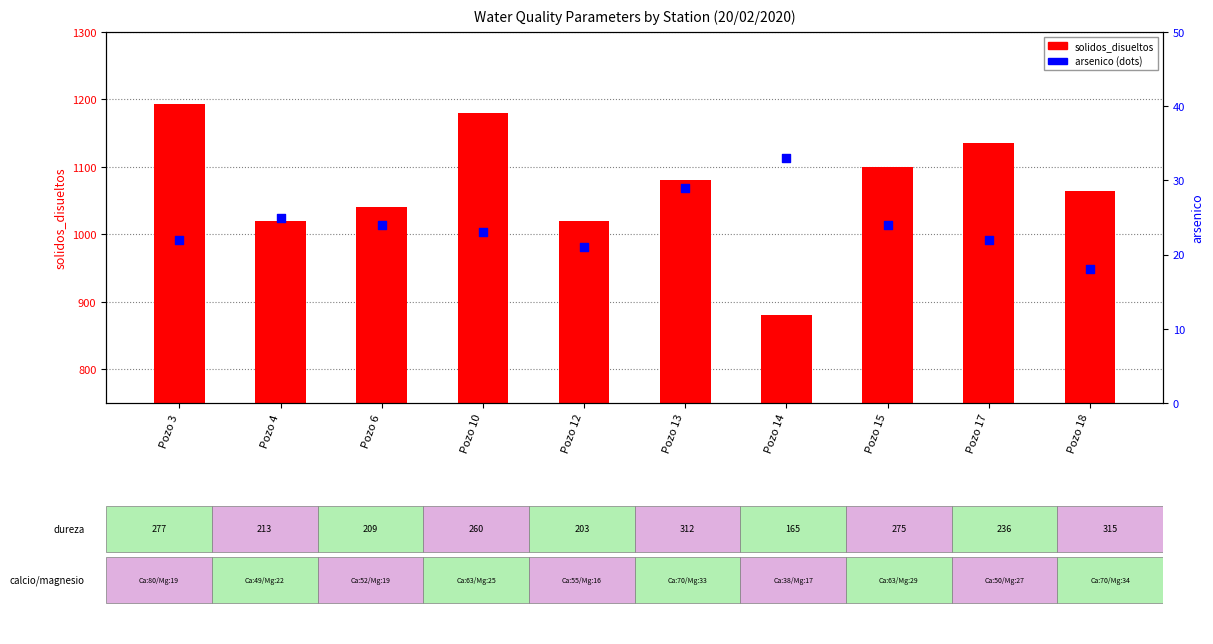

Which series contains the highest Y value?

solidos_disueltos